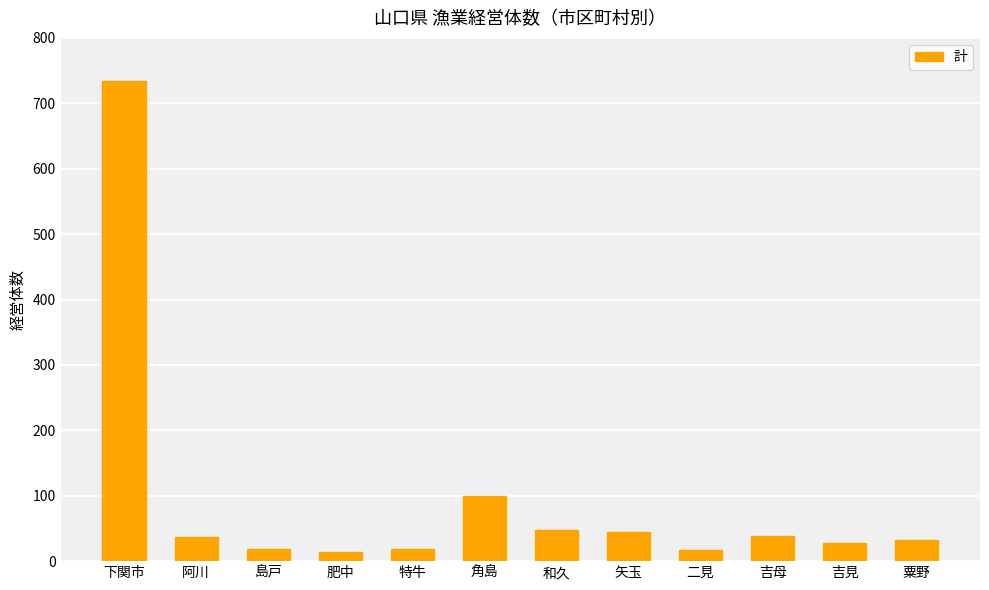

What is the average value?

94